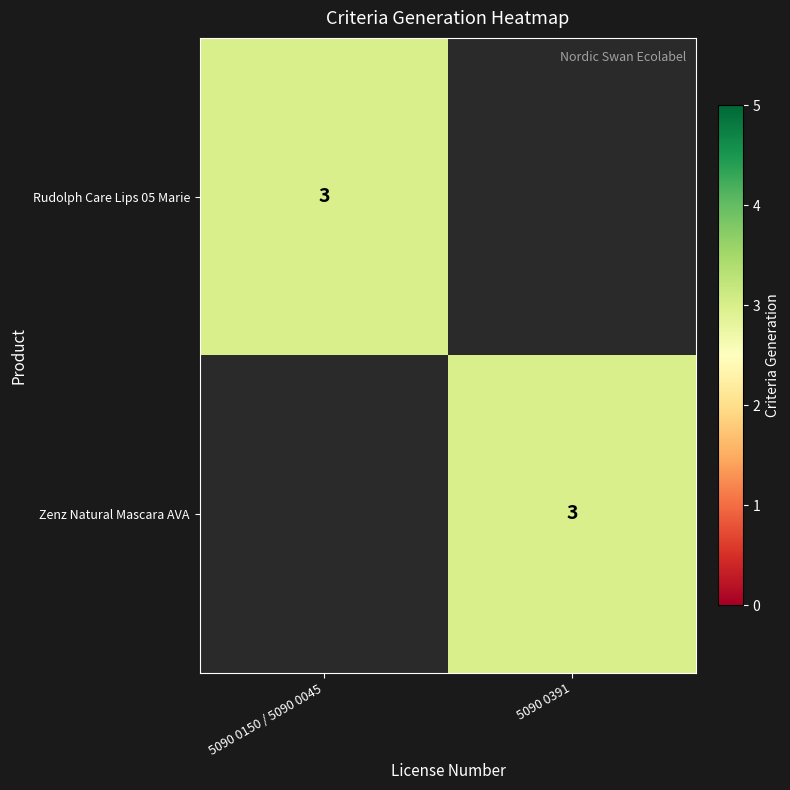

Is it true that Rudolph Care Lips 05 Marie equals 3 at 5090 0150 / 5090 0045?

True